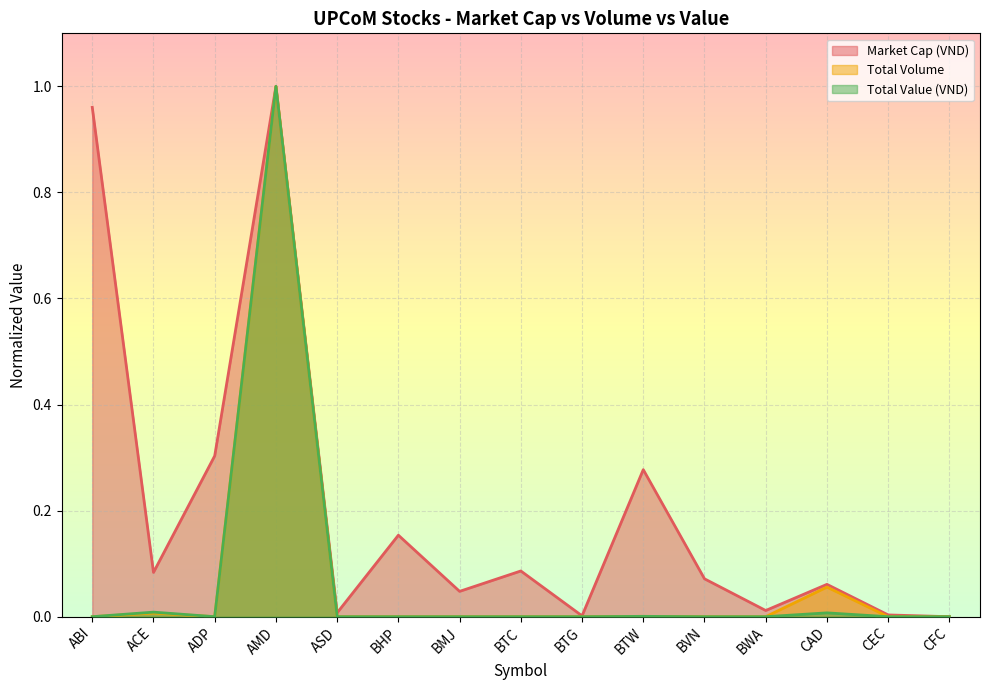

Which has a higher value, ABI or AMD?

AMD